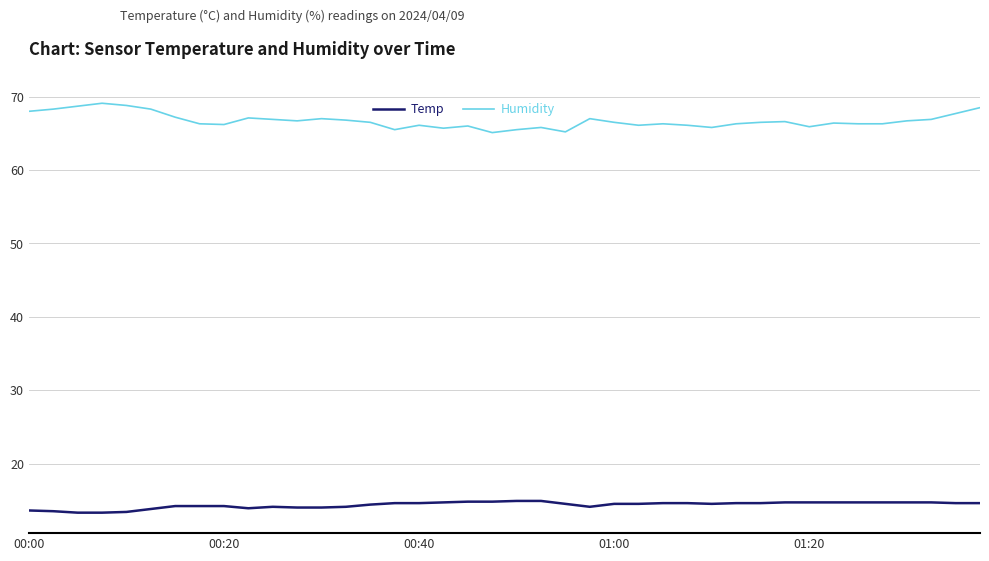

What is the minimum value shown in the chart?

13.3